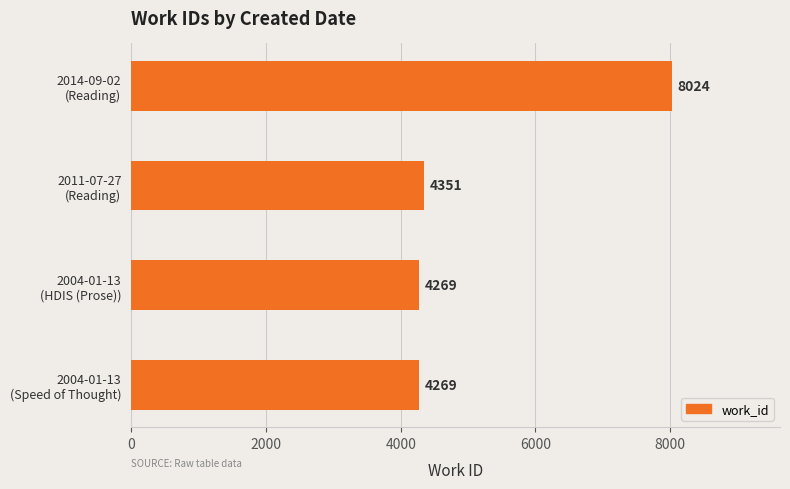

What is the difference between the maximum and second lowest values?

3755